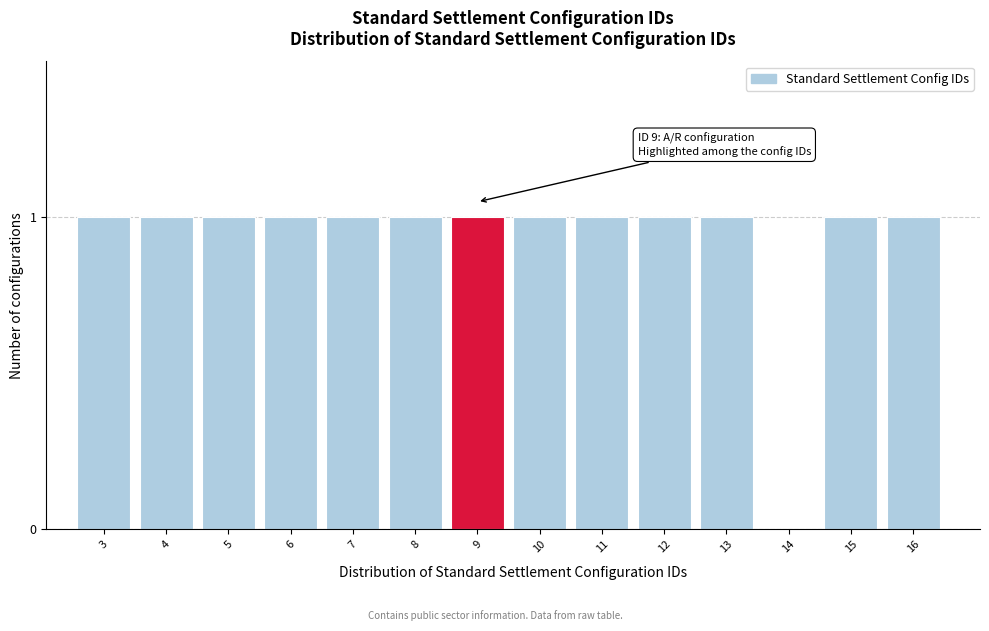

Reading left to right, extract all data points from this chart.

3=1	4=1	5=1	6=1	7=1	8=1	9=1	10=1	11=1	12=1	13=1	14=0	15=1	16=1